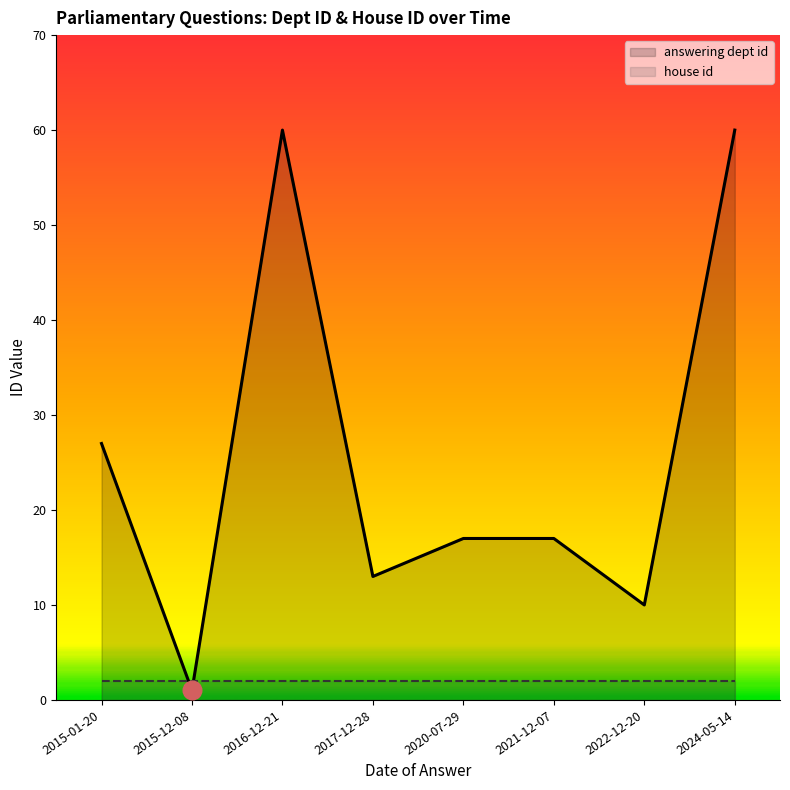

What is the change in value from 2017-12-28 to 2024-05-14?

+47